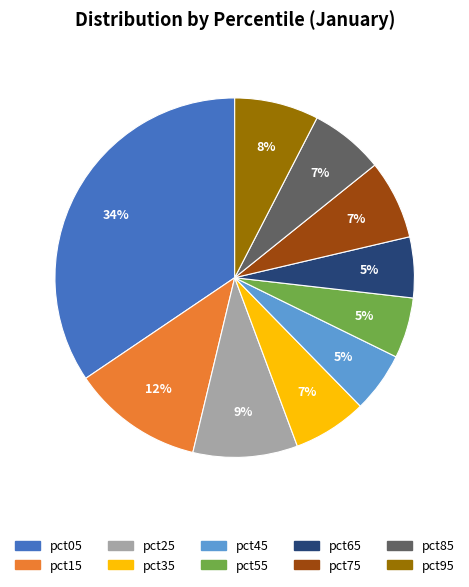

Is there a majority slice in this chart?

No